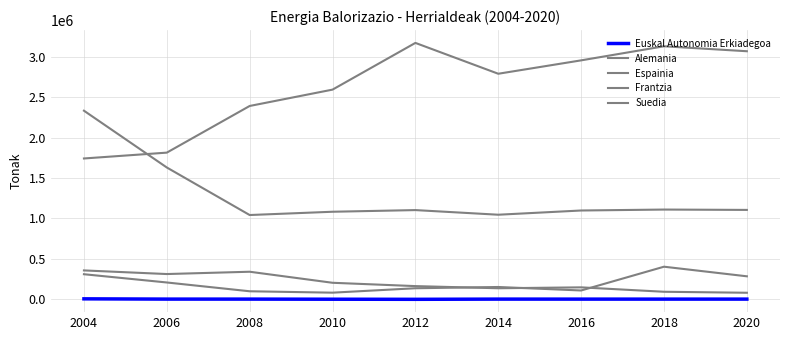

How many lines are shown in the chart?

5